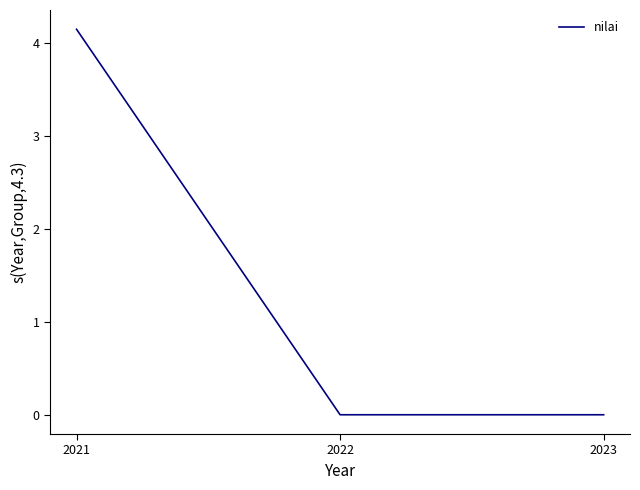

Reading left to right, transcribe all the data shown in this chart.

4.1	0.0	0.0